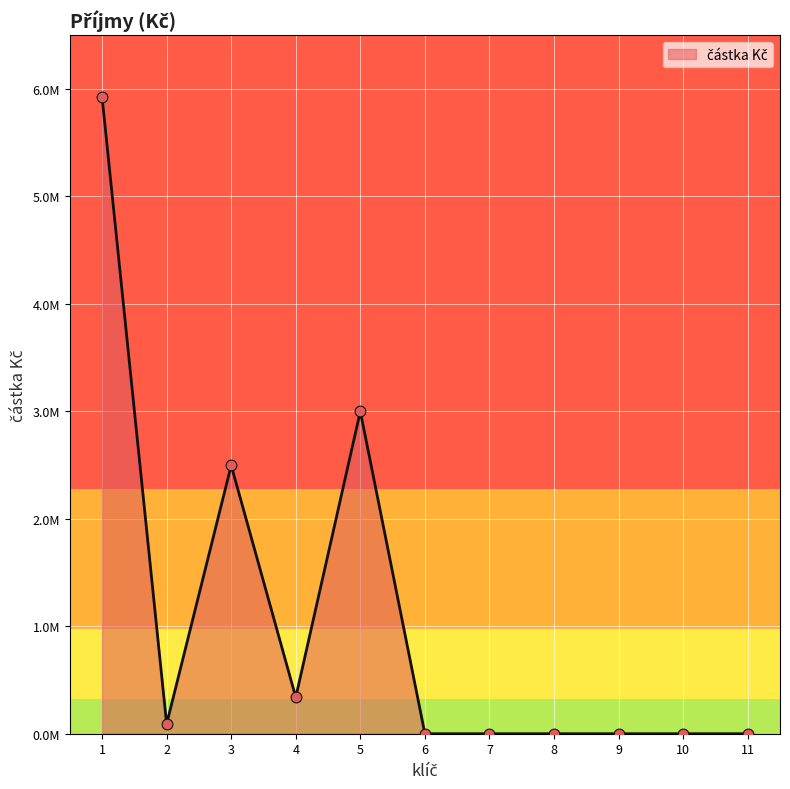

Does the chart have visible grid lines?

Yes